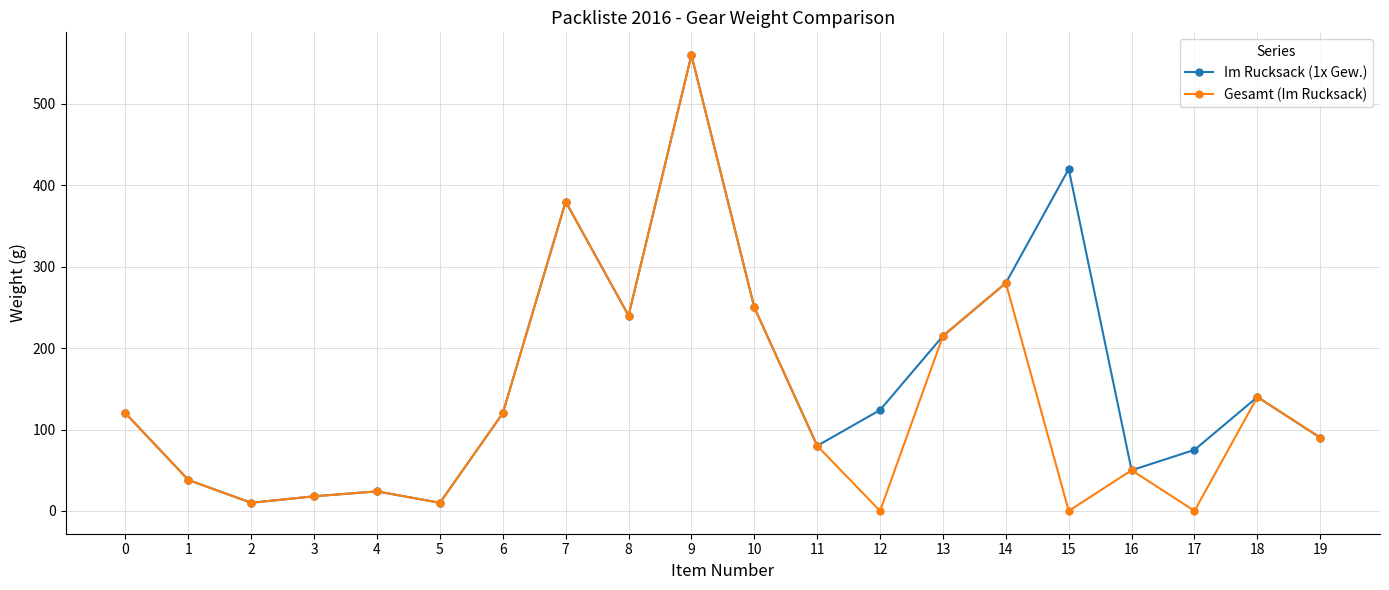

Which series has the widest spread of values?

Gesamt (Im Rucksack)